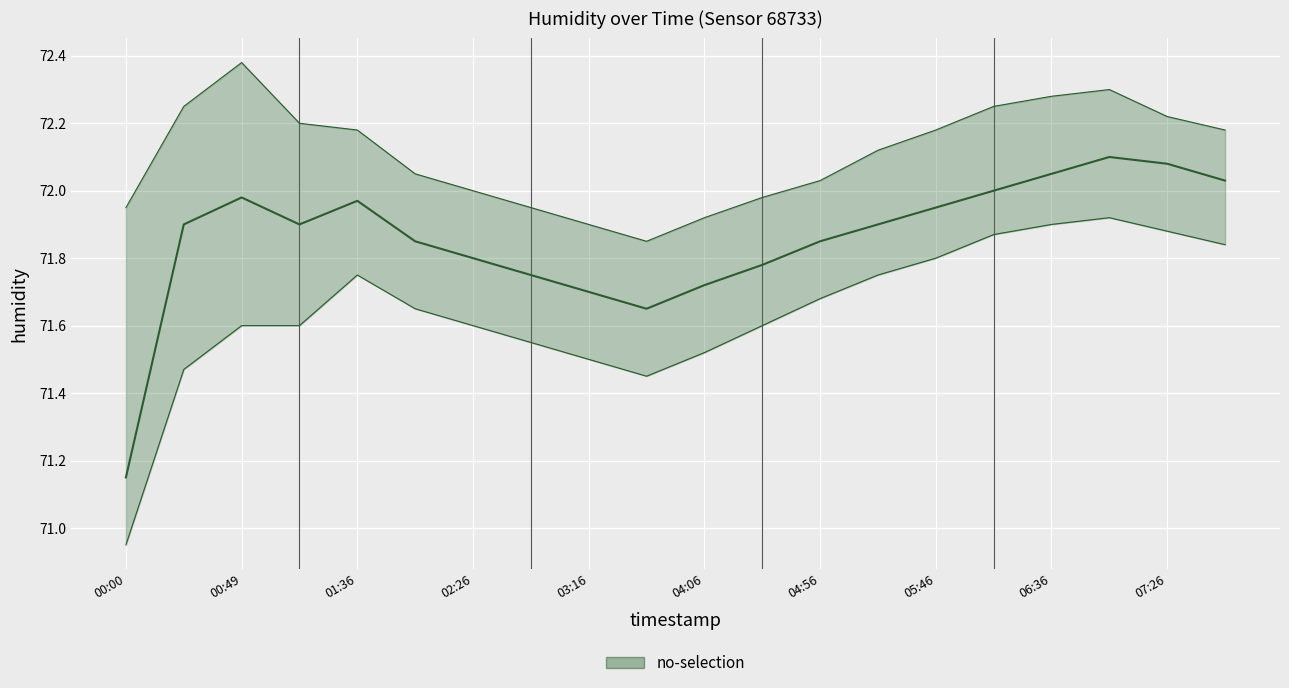

What is the difference between the second highest and second lowest values in the humidity series?

0.4